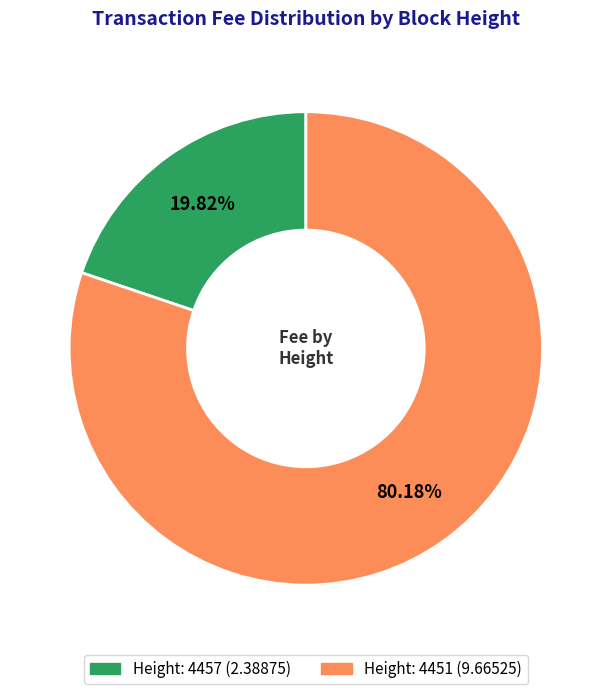

Is there any slice that represents more than half of the pie?

Yes